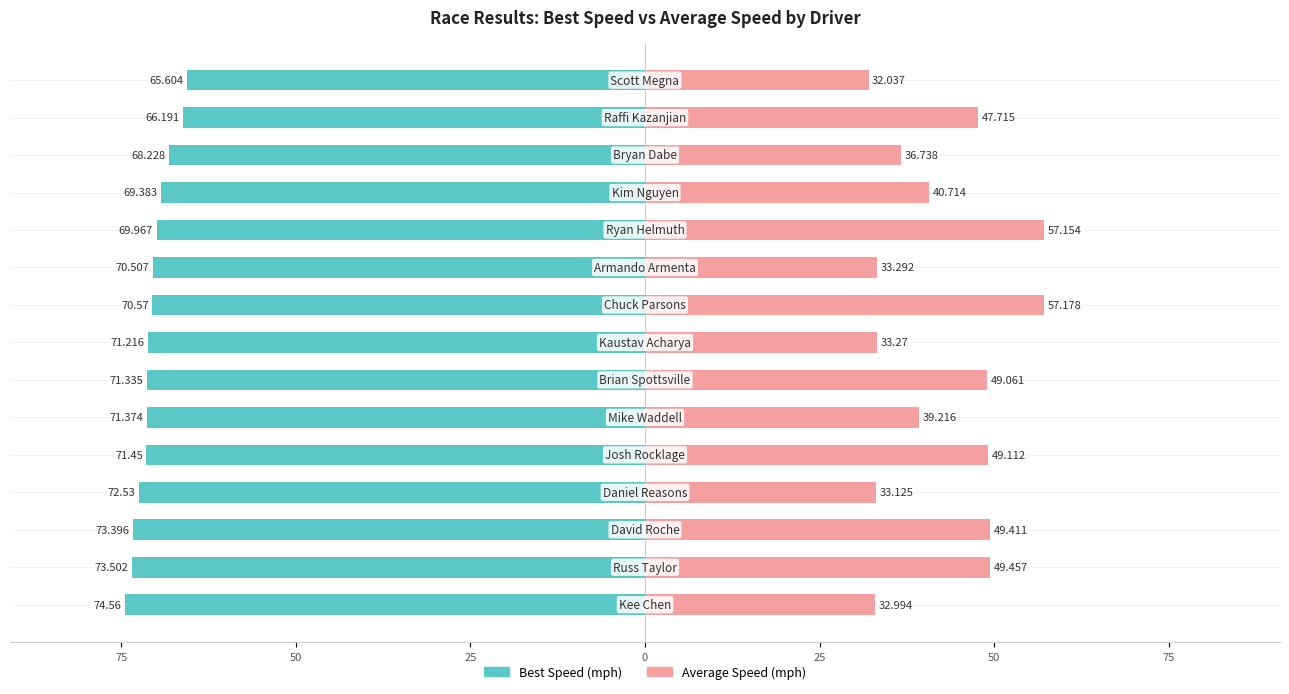

Is it true that Best Speed equals -68.2 at 12?

True